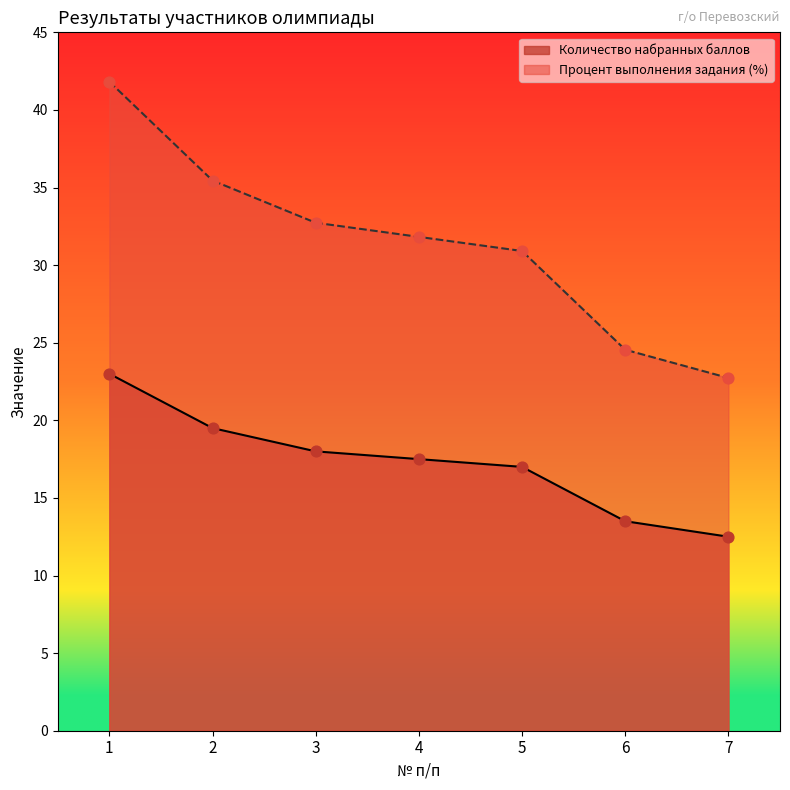

Is the value of Количество набранных баллов at 5 greater than the value of Процент выполнения задания (%) at 3?

No